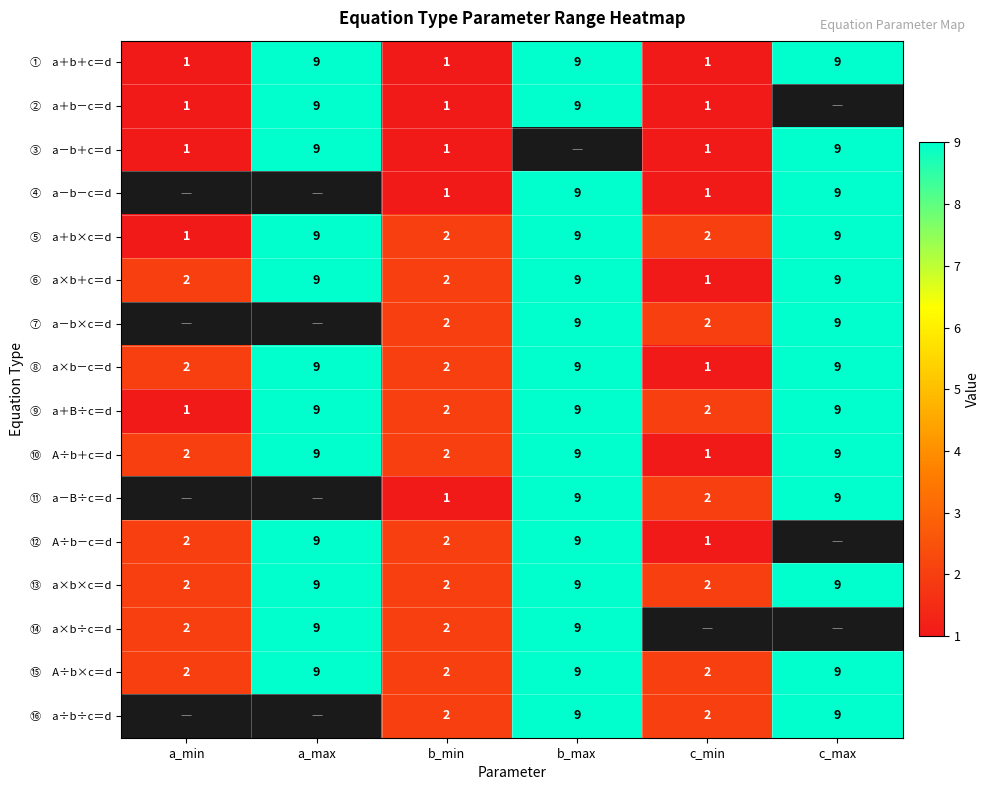

How many values in the ⑩ A÷b＋c＝d series are below 9?

3